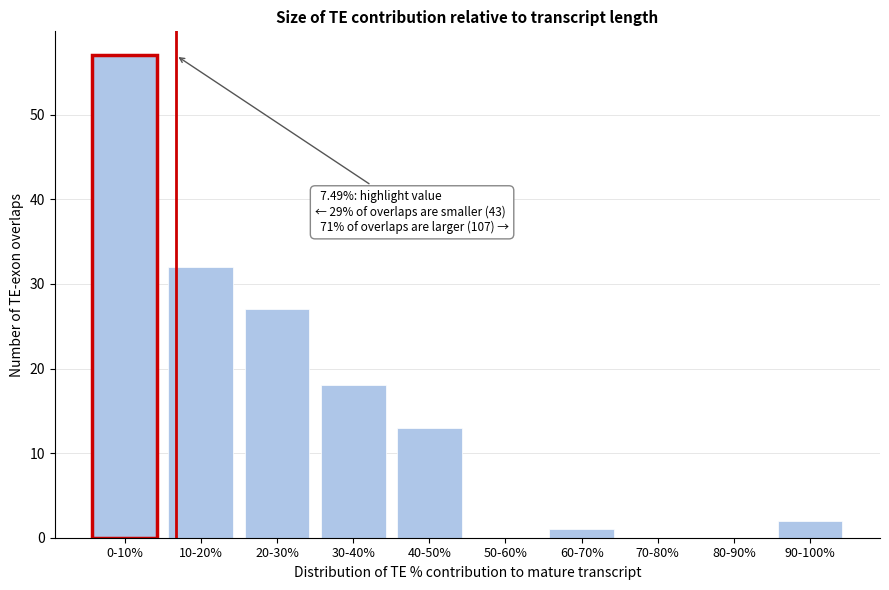

Reading right to left, list all the values displayed in this chart.

90-100%=2	80-90%=0	70-80%=0	60-70%=1	50-60%=0	40-50%=13	30-40%=18	20-30%=27	10-20%=32	0-10%=57